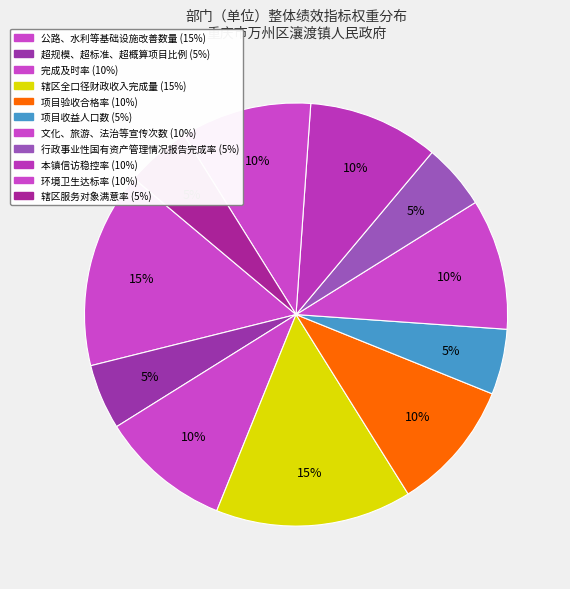

To the nearest percent, what is the difference between the largest and smallest slice percentages?

10%